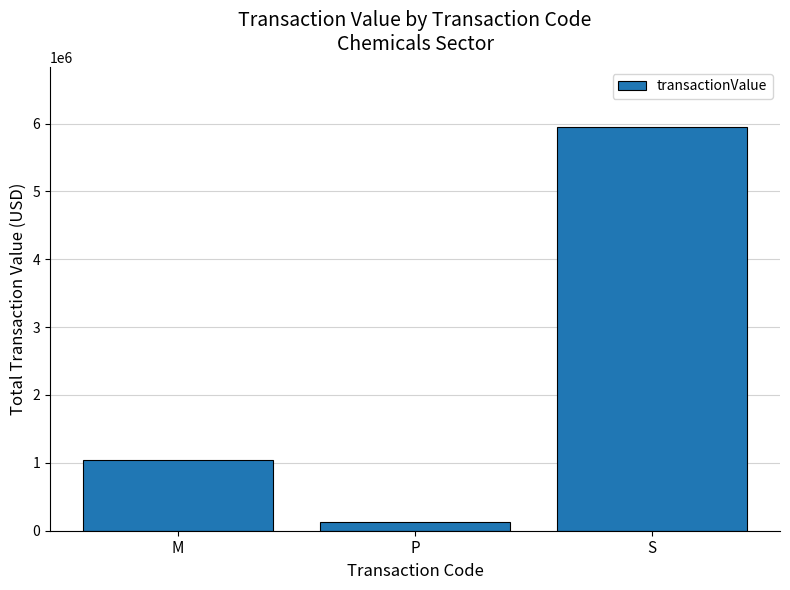

What value does the data have at M, to the nearest 10?

1043650